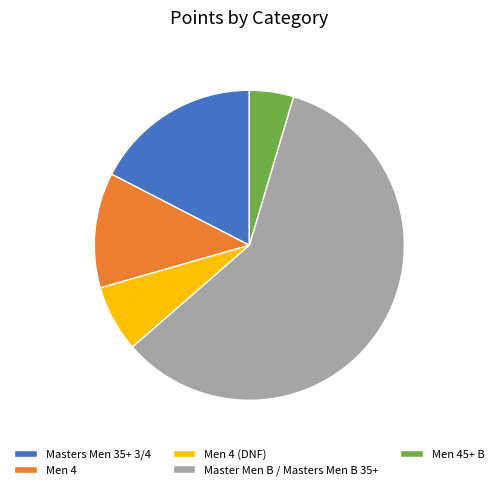

Which slice represents more than half of the pie?

Master Men B / Masters Men B 35+